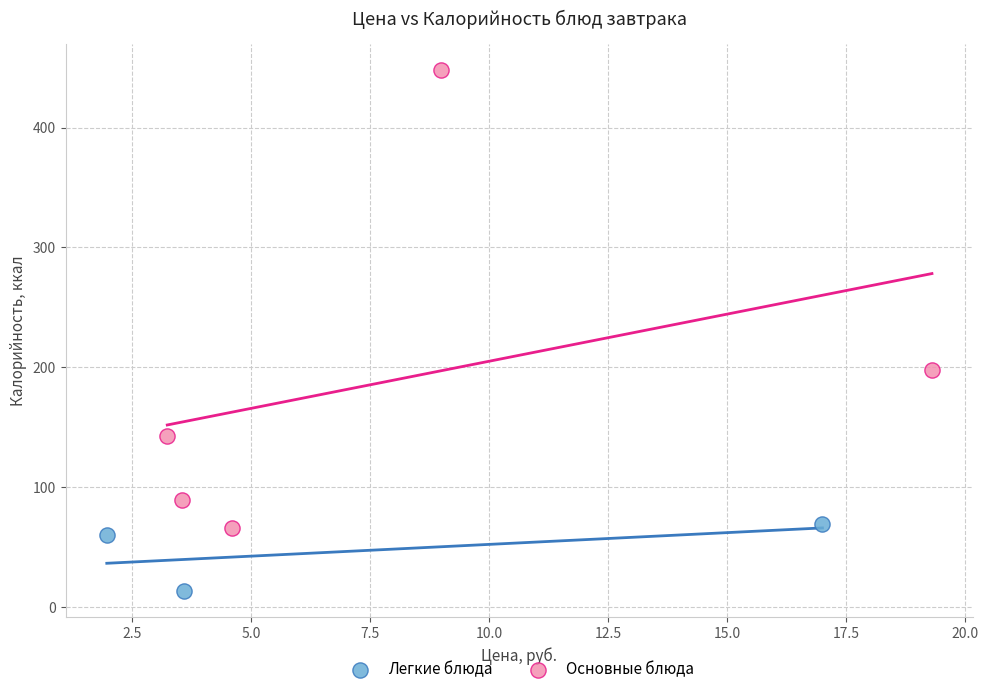

Which series has the widest spread of Y values?

Основные блюда